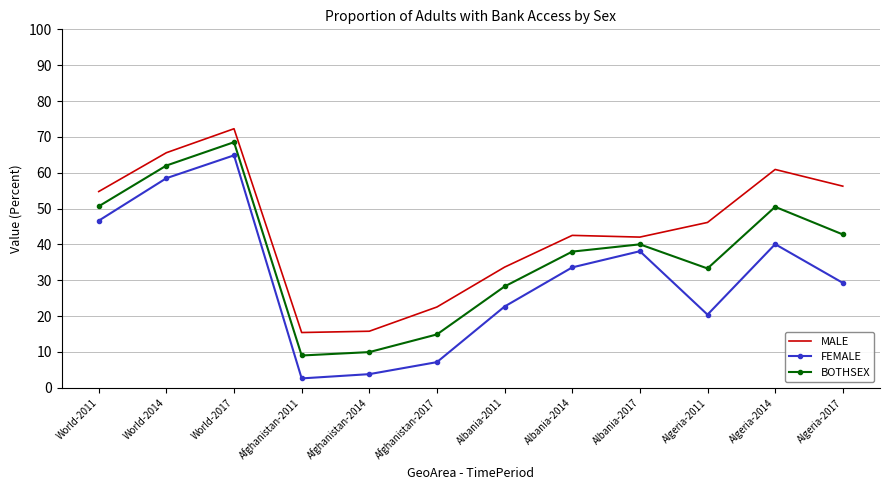

At which category does MALE reach its first local peak?

World-2017